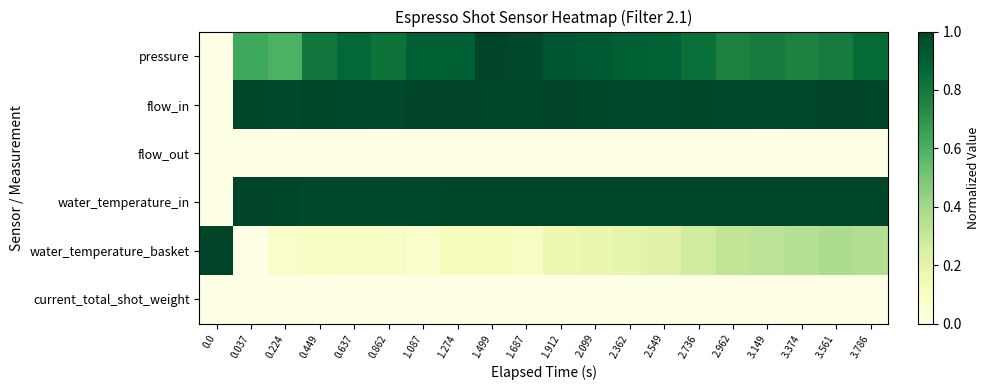

Reading right to left, extract all data points from this chart.

pressure: 3.786=0.9	3.561=0.8	3.374=0.8	3.149=0.8	2.962=0.8	2.736=0.8	2.549=0.9	2.362=0.9	2.099=0.9	1.912=0.9	1.687=1.0	1.499=1.0	1.274=0.9	1.087=0.9	0.862=0.8	0.637=0.9	0.449=0.8	0.224=0.6	0.037=0.6	0.0=0.0
flow_in: 3.786=1.0	3.561=1.0	3.374=1.0	3.149=1.0	2.962=1.0	2.736=1.0	2.549=1.0	2.362=1.0	2.099=1.0	1.912=1.0	1.687=1.0	1.499=1.0	1.274=1.0	1.087=1.0	0.862=1.0	0.637=1.0	0.449=1.0	0.224=1.0	0.037=1.0	0.0=0.0
flow_out: 3.786=0.0	3.561=0.0	3.374=0.0	3.149=0.0	2.962=0.0	2.736=0.0	2.549=0.0	2.362=0.0	2.099=0.0	1.912=0.0	1.687=0.0	1.499=0.0	1.274=0.0	1.087=0.0	0.862=0.0	0.637=0.0	0.449=0.0	0.224=0.0	0.037=0.0	0.0=0.0
water_temperature_in: 3.786=1.0	3.561=1.0	3.374=1.0	3.149=1.0	2.962=1.0	2.736=1.0	2.549=1.0	2.362=1.0	2.099=1.0	1.912=1.0	1.687=1.0	1.499=1.0	1.274=1.0	1.087=1.0	0.862=1.0	0.637=1.0	0.449=1.0	0.224=1.0	0.037=1.0	0.0=0.0
water_temperature_basket: 3.786=0.4	3.561=0.4	3.374=0.4	3.149=0.3	2.962=0.3	2.736=0.3	2.549=0.2	2.362=0.2	2.099=0.2	1.912=0.2	1.687=0.1	1.499=0.1	1.274=0.1	1.087=0.1	0.862=0.1	0.637=0.1	0.449=0.1	0.224=0.1	0.037=0.0	0.0=1.0
current_total_shot_weight: 3.786=0.0	3.561=0.0	3.374=0.0	3.149=0.0	2.962=0.0	2.736=0.0	2.549=0.0	2.362=0.0	2.099=0.0	1.912=0.0	1.687=0.0	1.499=0.0	1.274=0.0	1.087=0.0	0.862=0.0	0.637=0.0	0.449=0.0	0.224=0.0	0.037=0.0	0.0=0.0